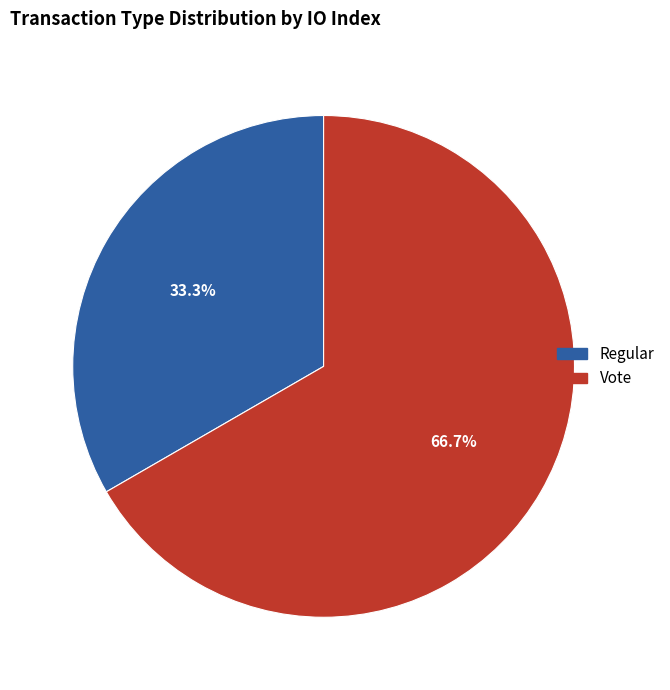

To the nearest percent, what is the combined percentage of Regular and Vote?

100%